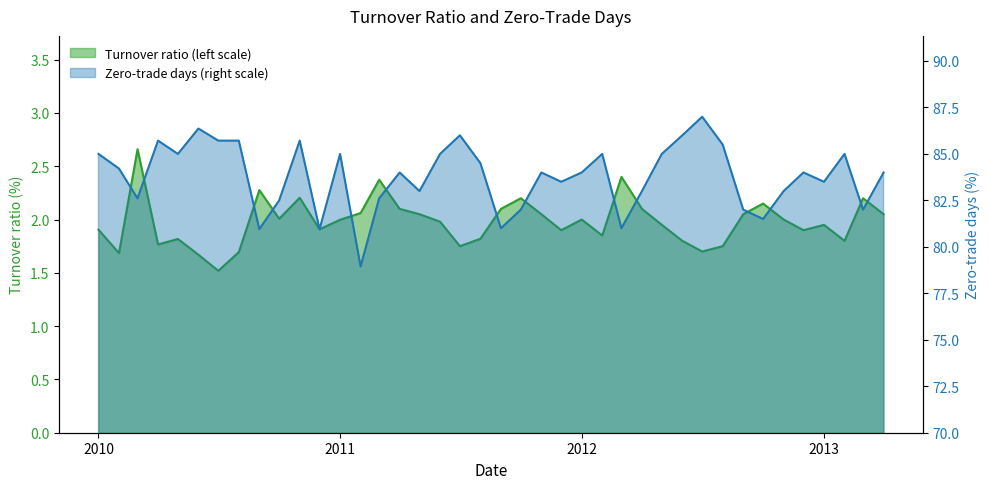

What is the difference between the maximum and minimum values in the Turnover ratio (left scale) series?

1.1